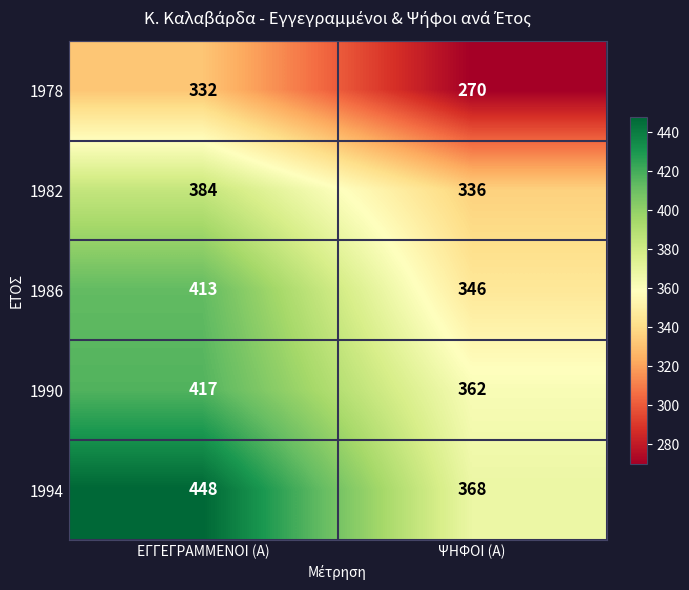

At how many categories does at least one series exceed 292?

2